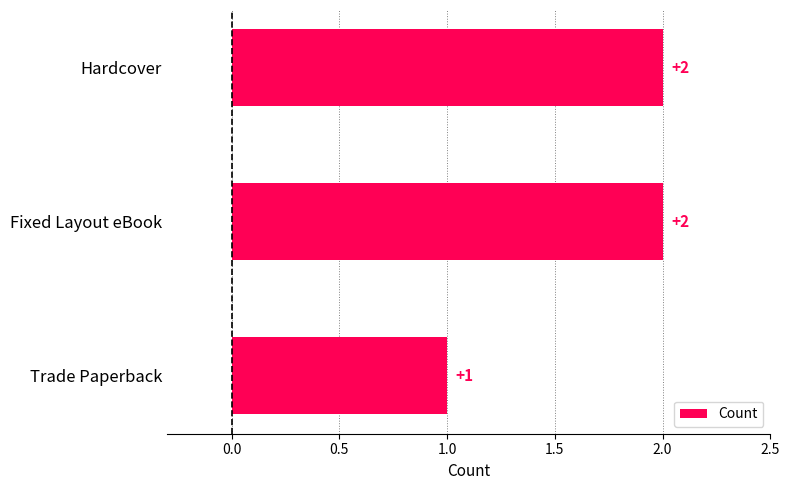

What is the value of the 2nd bar from the top?

2